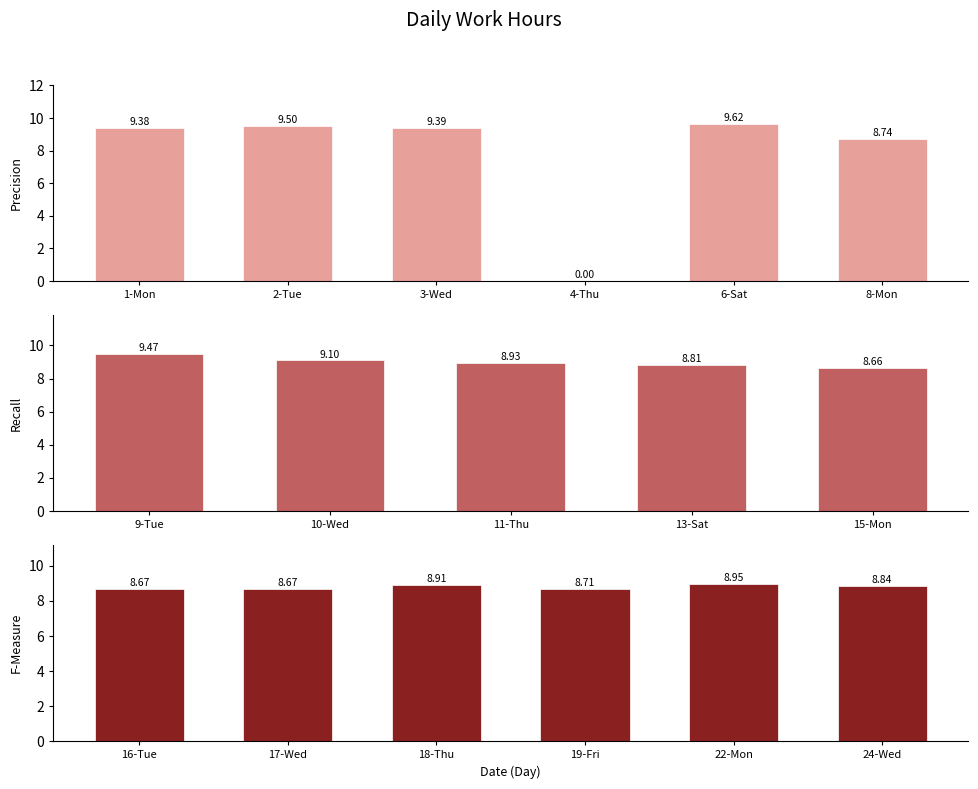

Rank the categories by value from highest to lowest.

6-Sat, 2-Tue, 9-Tue, 3-Wed, 1-Mon, 10-Wed, 22-Mon, 11-Thu, 18-Thu, 24-Wed, 13-Sat, 8-Mon, 19-Fri, 16-Tue, 17-Wed, 15-Mon, 4-Thu